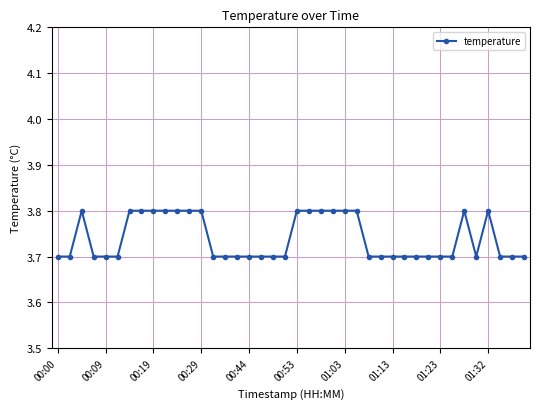

True or false: there are more than 1 points higher than both neighbors.

True